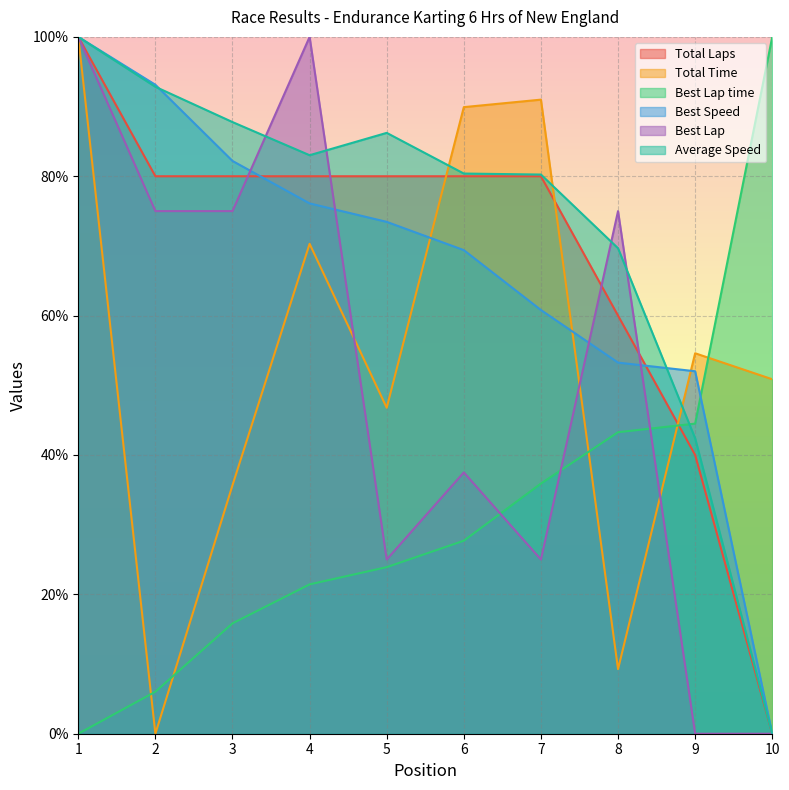

Rank the categories by Best Lap time value from highest to lowest.

10, 9, 8, 7, 6, 5, 4, 3, 2, 1